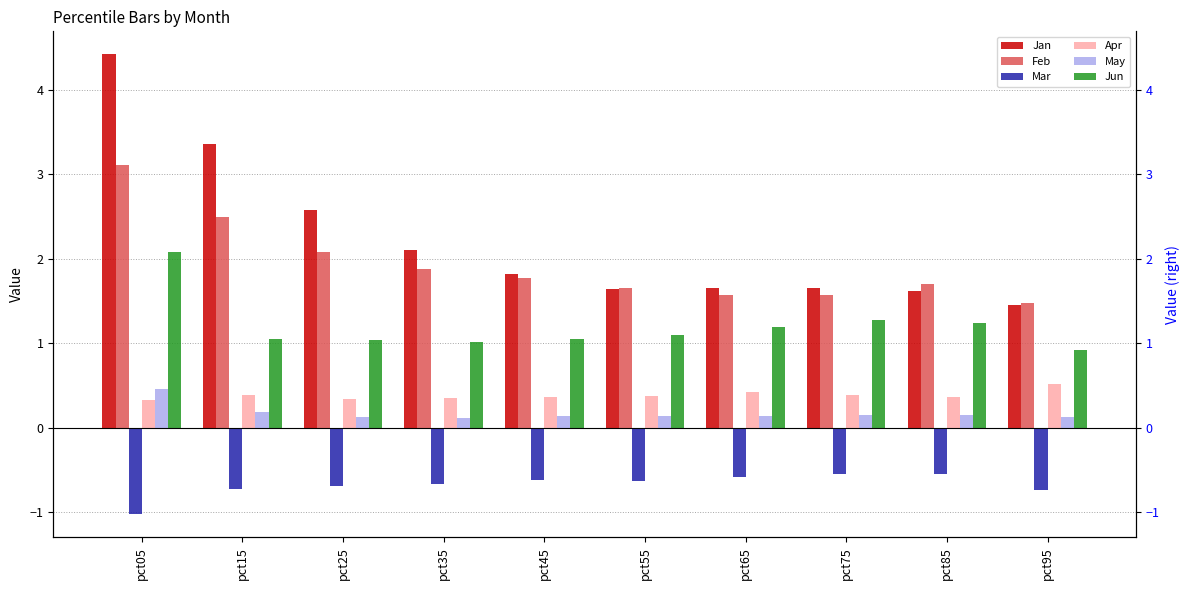

How many data points in Jun are above 1?

9